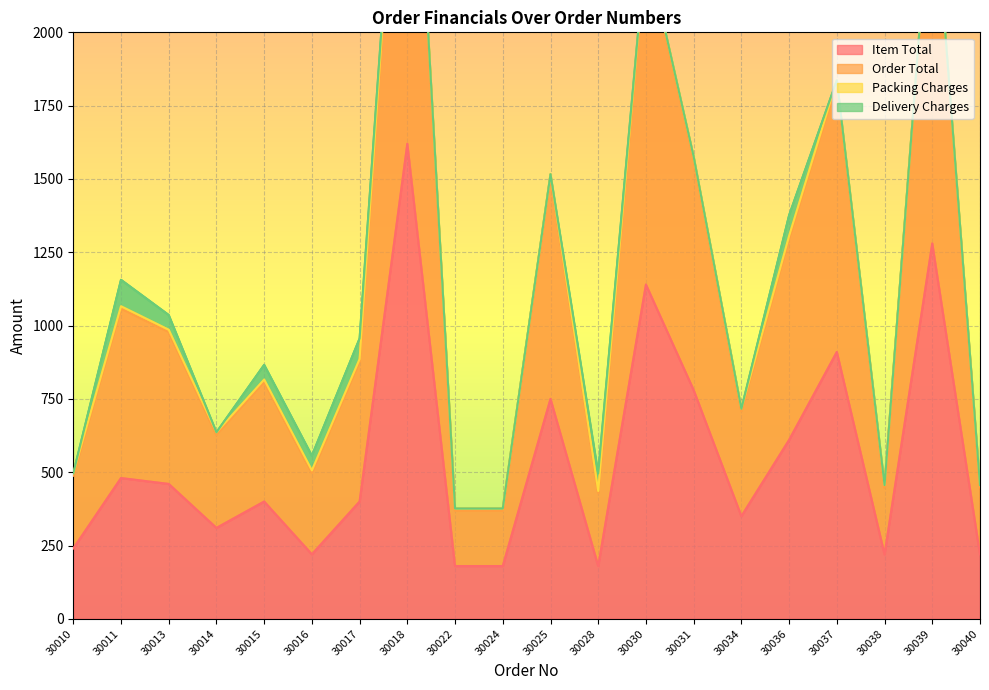

True or false: Order Total and Item Total cross at least once.

False